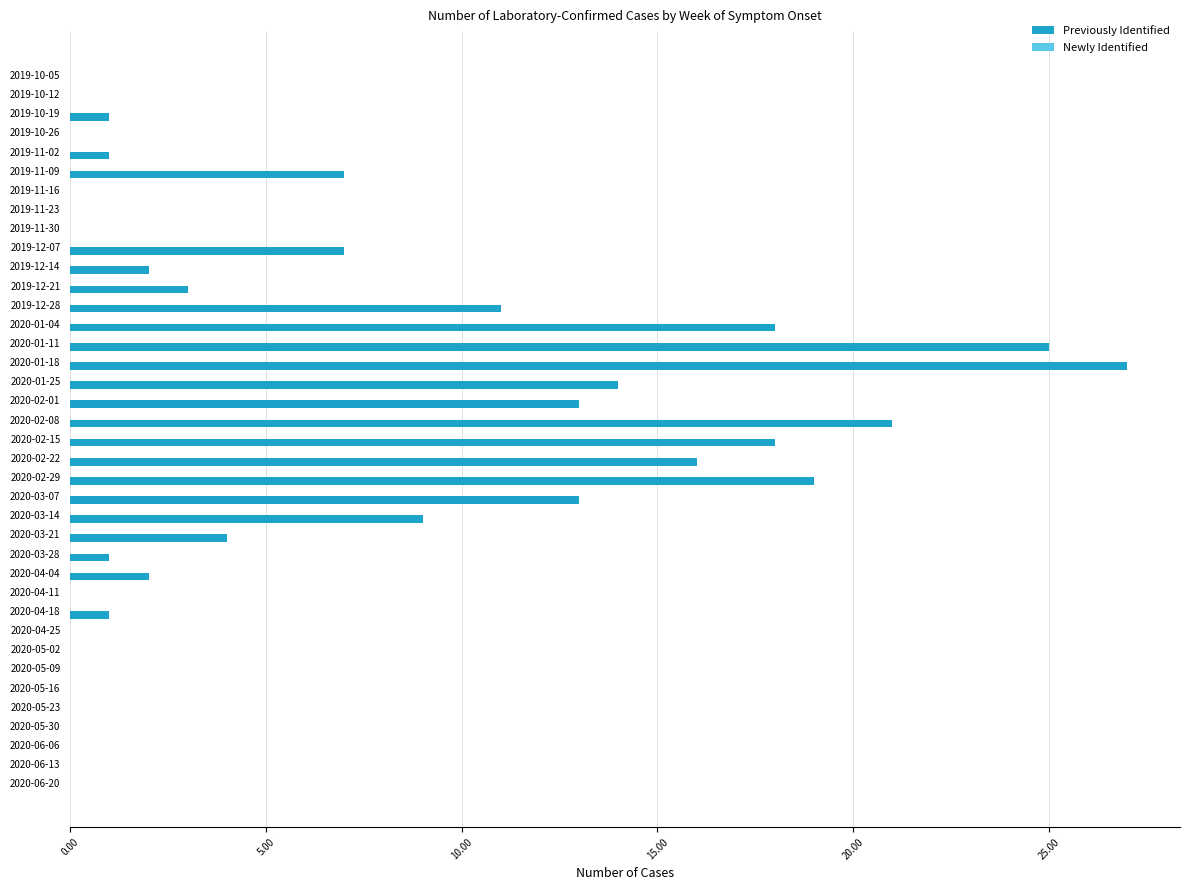

Approximately how many times larger is the value at 2020-02-08 compared to 2019-12-14?

10.5